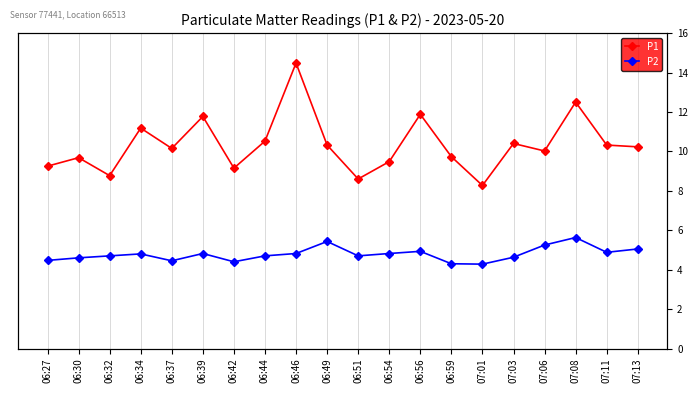

Read the P1 value at 06:59.

9.7